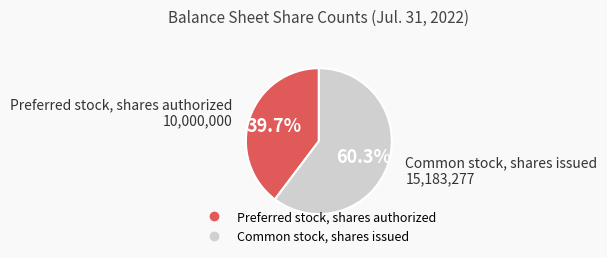

How many segments does this pie chart have?

2